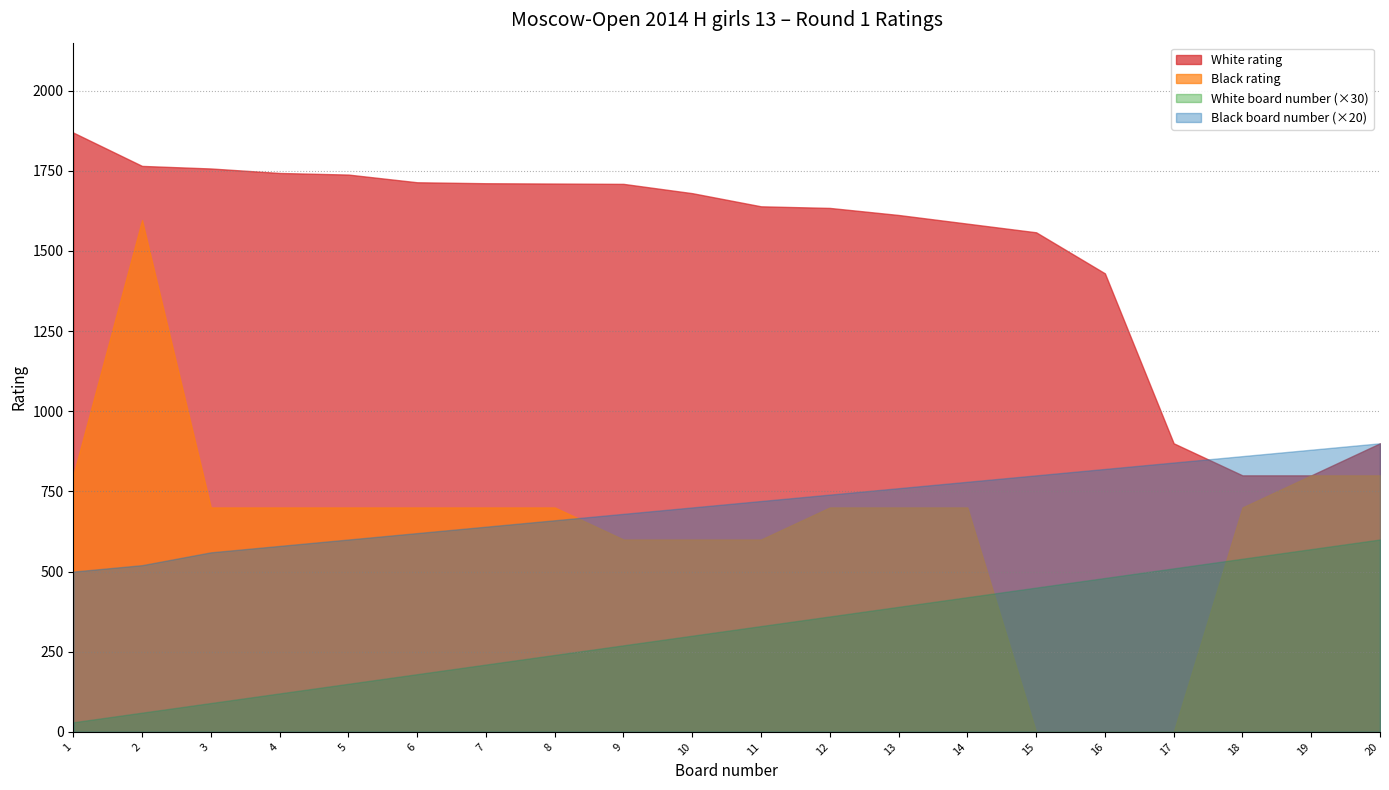

The value of Black rating at 9 is 1039. True or false?

False